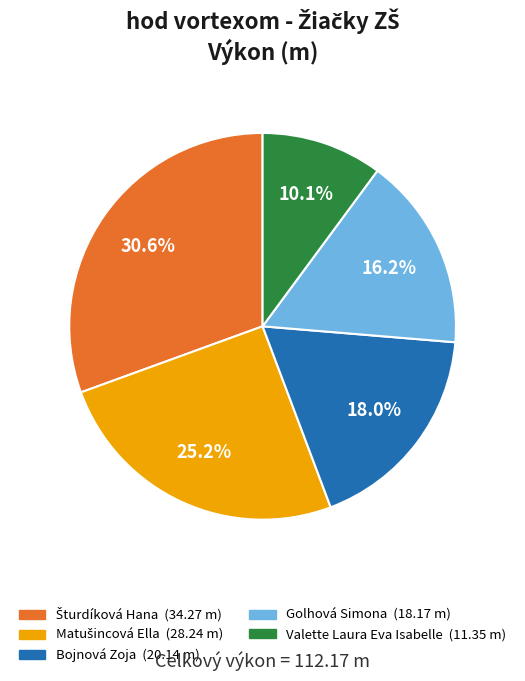

To the nearest percent, what is the average slice percentage?

20%